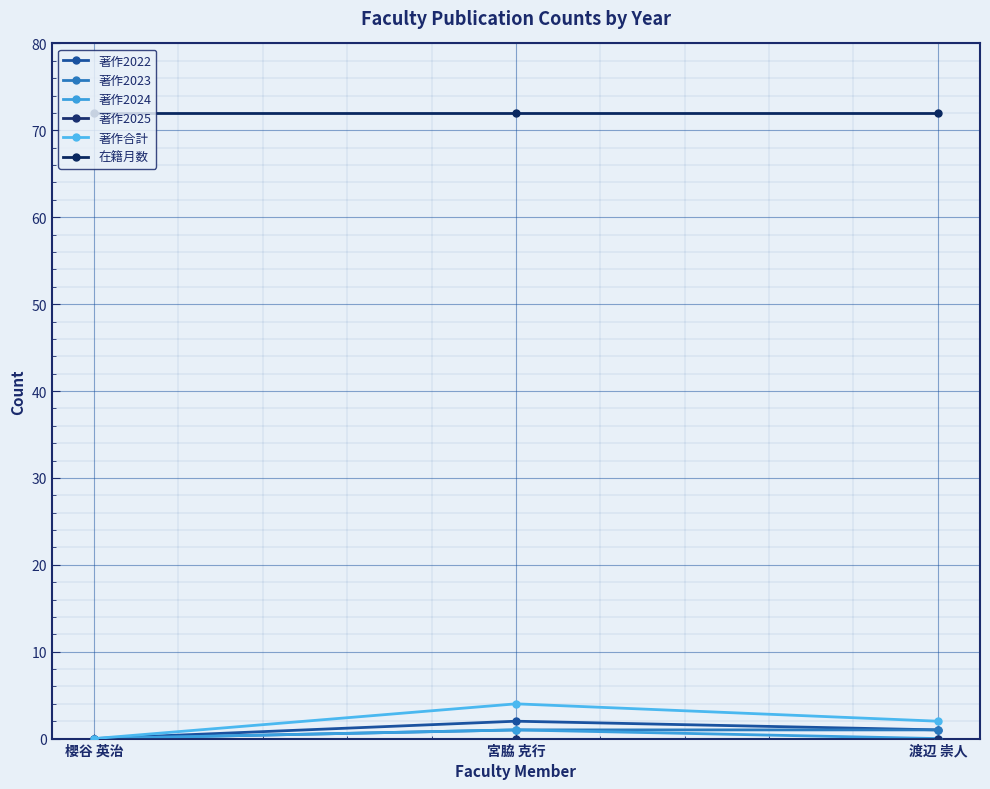

What is the label of the 3rd point from the left?

渡辺 崇人